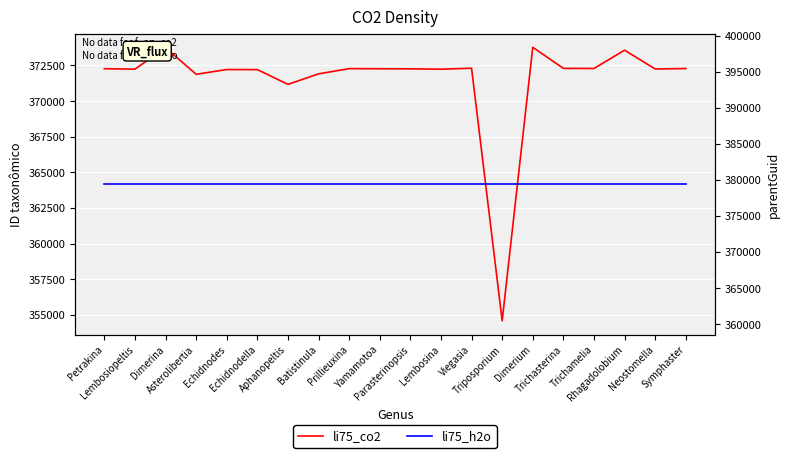

What are all the series names shown in the legend?

li75_co2, li75_h2o